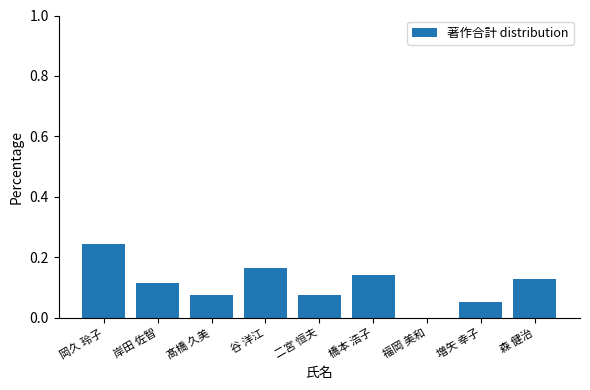

Which category has the highest value across all series?

岡久 玲子